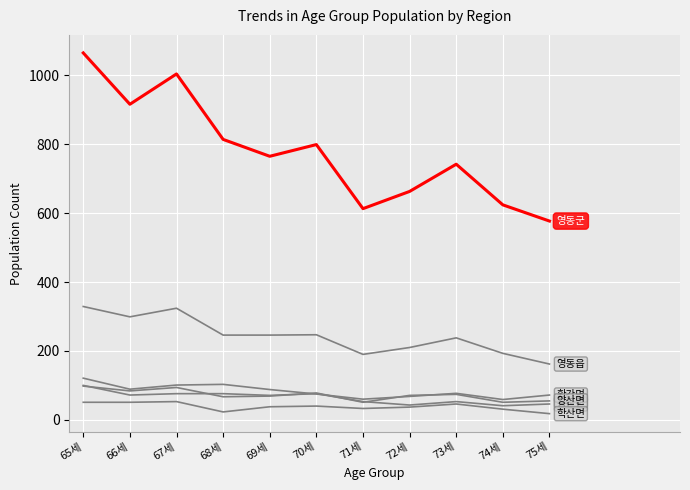

What is the smallest value displayed?

18